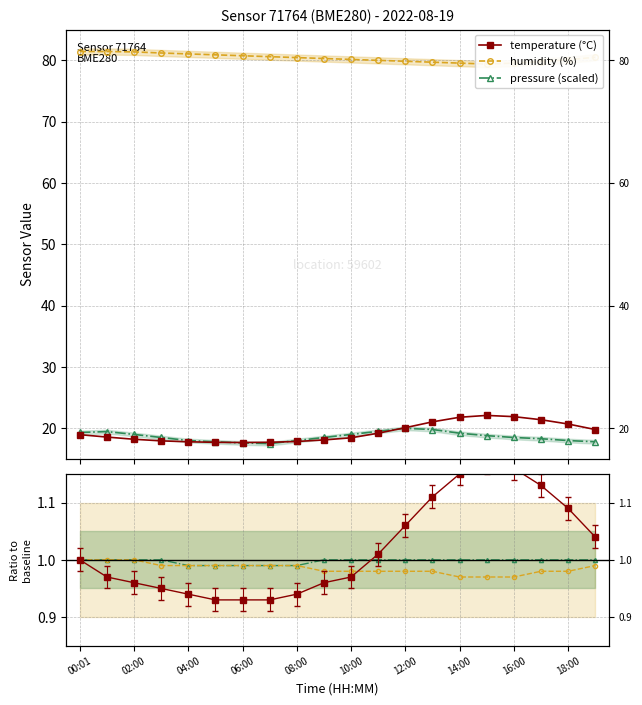

At which label is pressure (scaled) closest to 18?

04:00